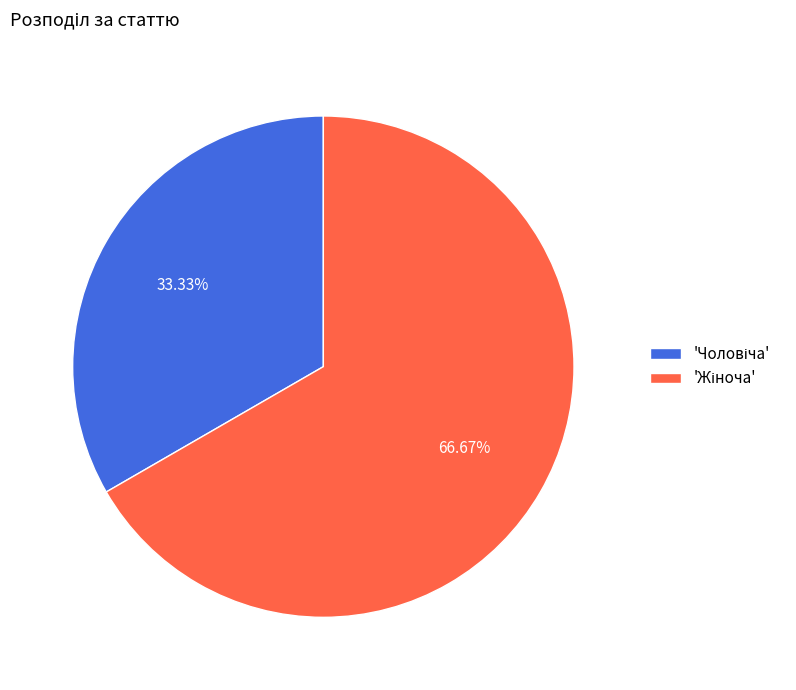

Is there any slice that represents more than half of the pie?

Yes